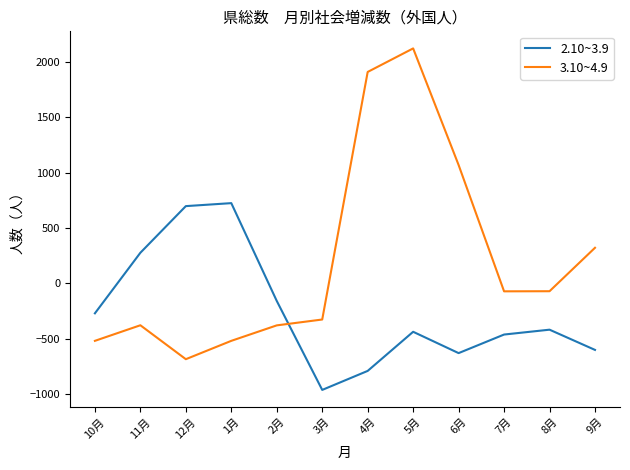

What are all the series names shown in the legend?

2.10~3.9, 3.10~4.9